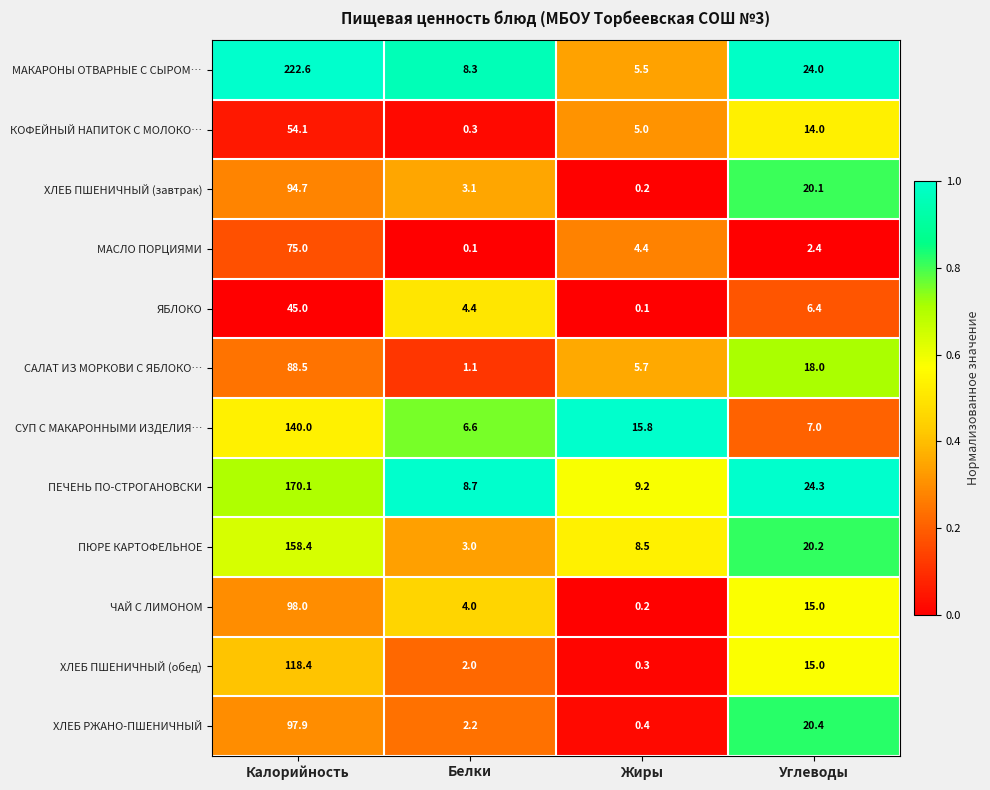

What is the total value across all series at Углеводы?

186.8